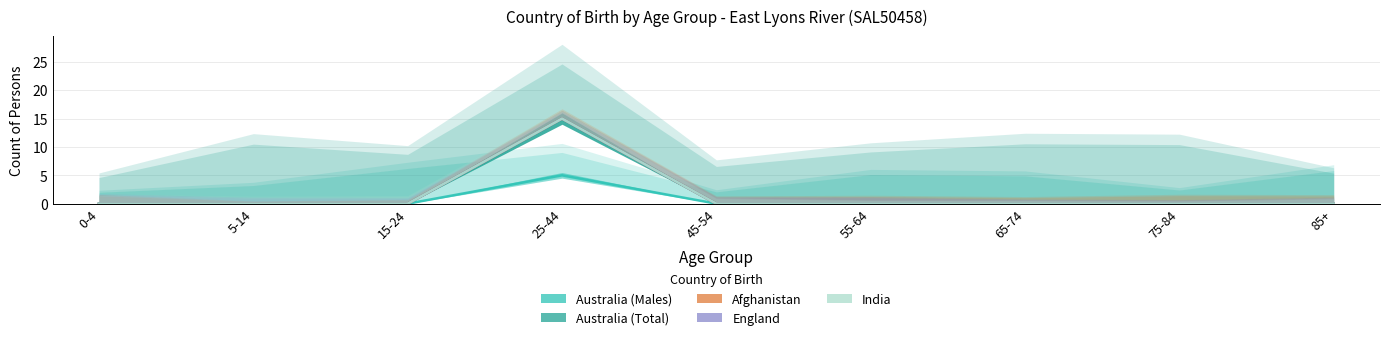

True or false: Australia (Total) has more than 2 interior local peaks.

False